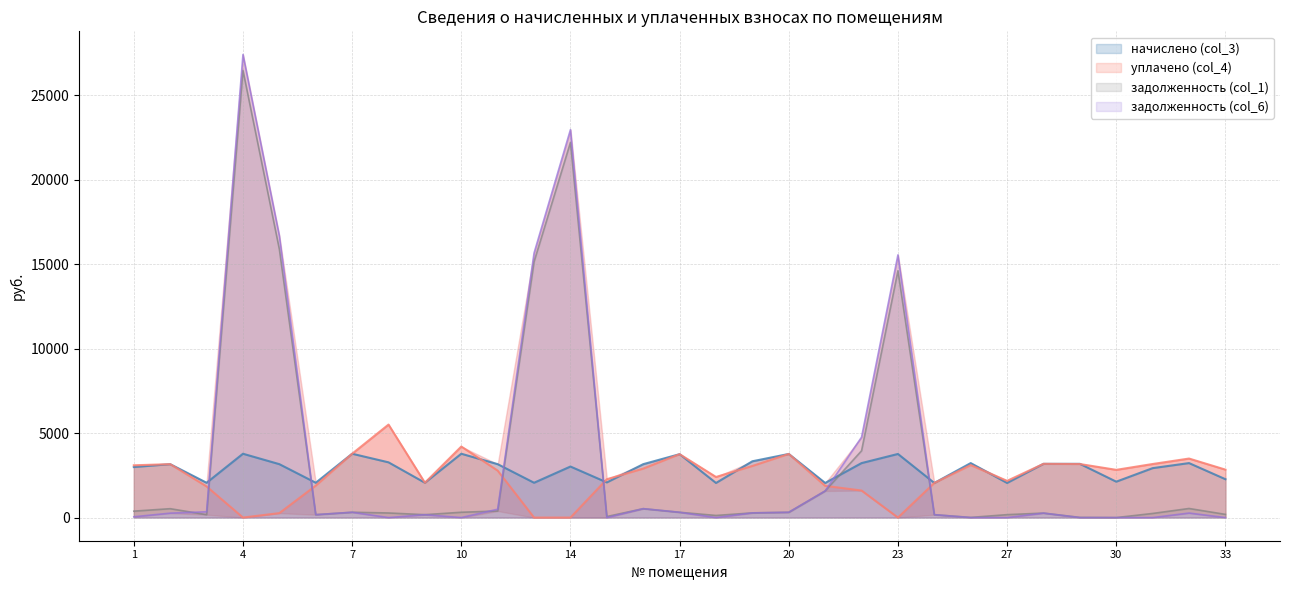

What is the total value across all series at 23?

33920.6